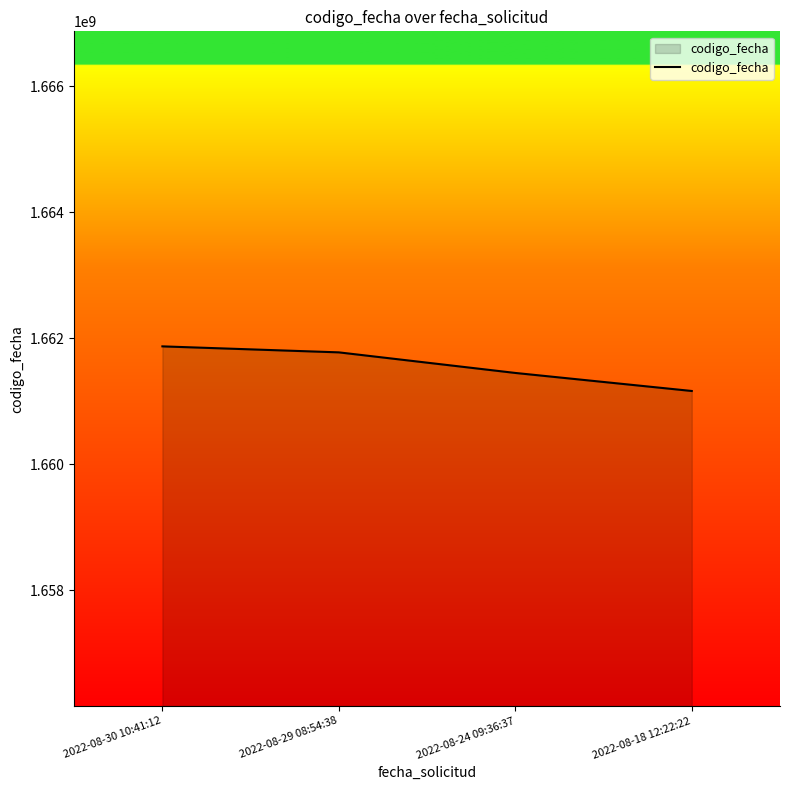

What is the difference between the values at 2022-08-24 09:36:37 and 2022-08-18 12:22:22?

286219